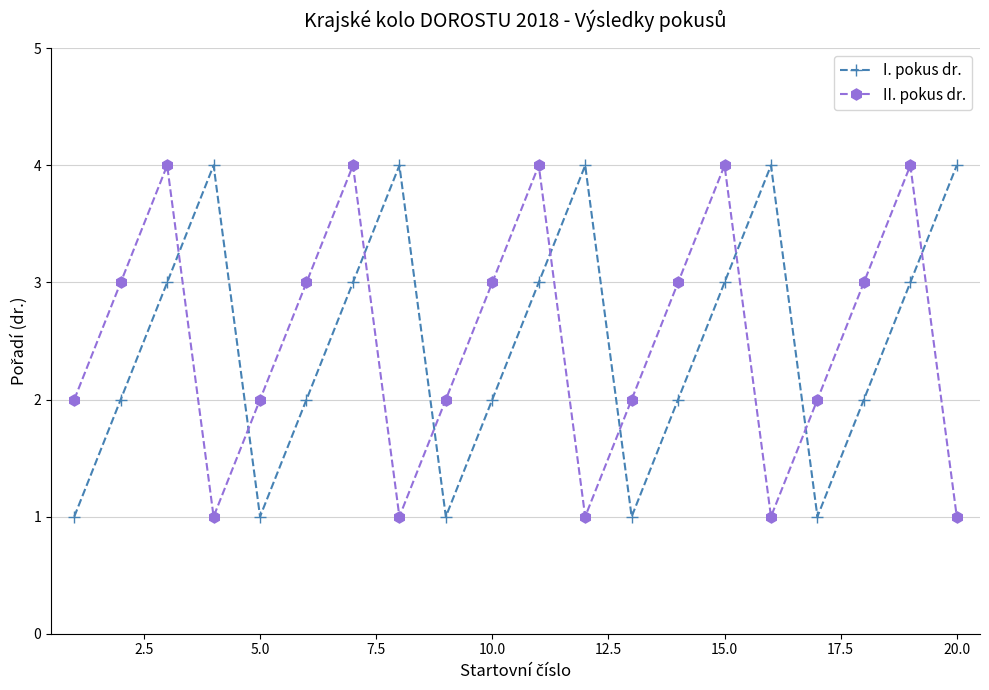

What is the value of the II. pokus dr. point at the 20th from the left?

1